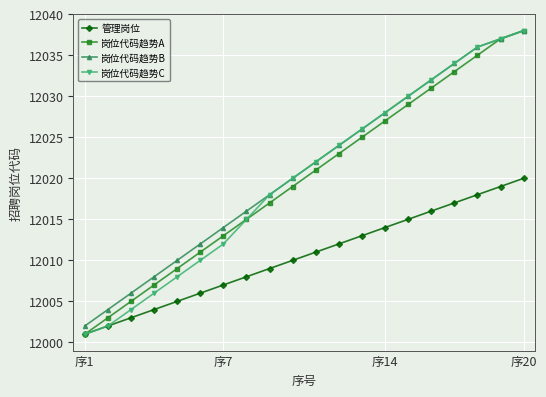

How many values in the 岗位代码趋势B series are below 12022?

10